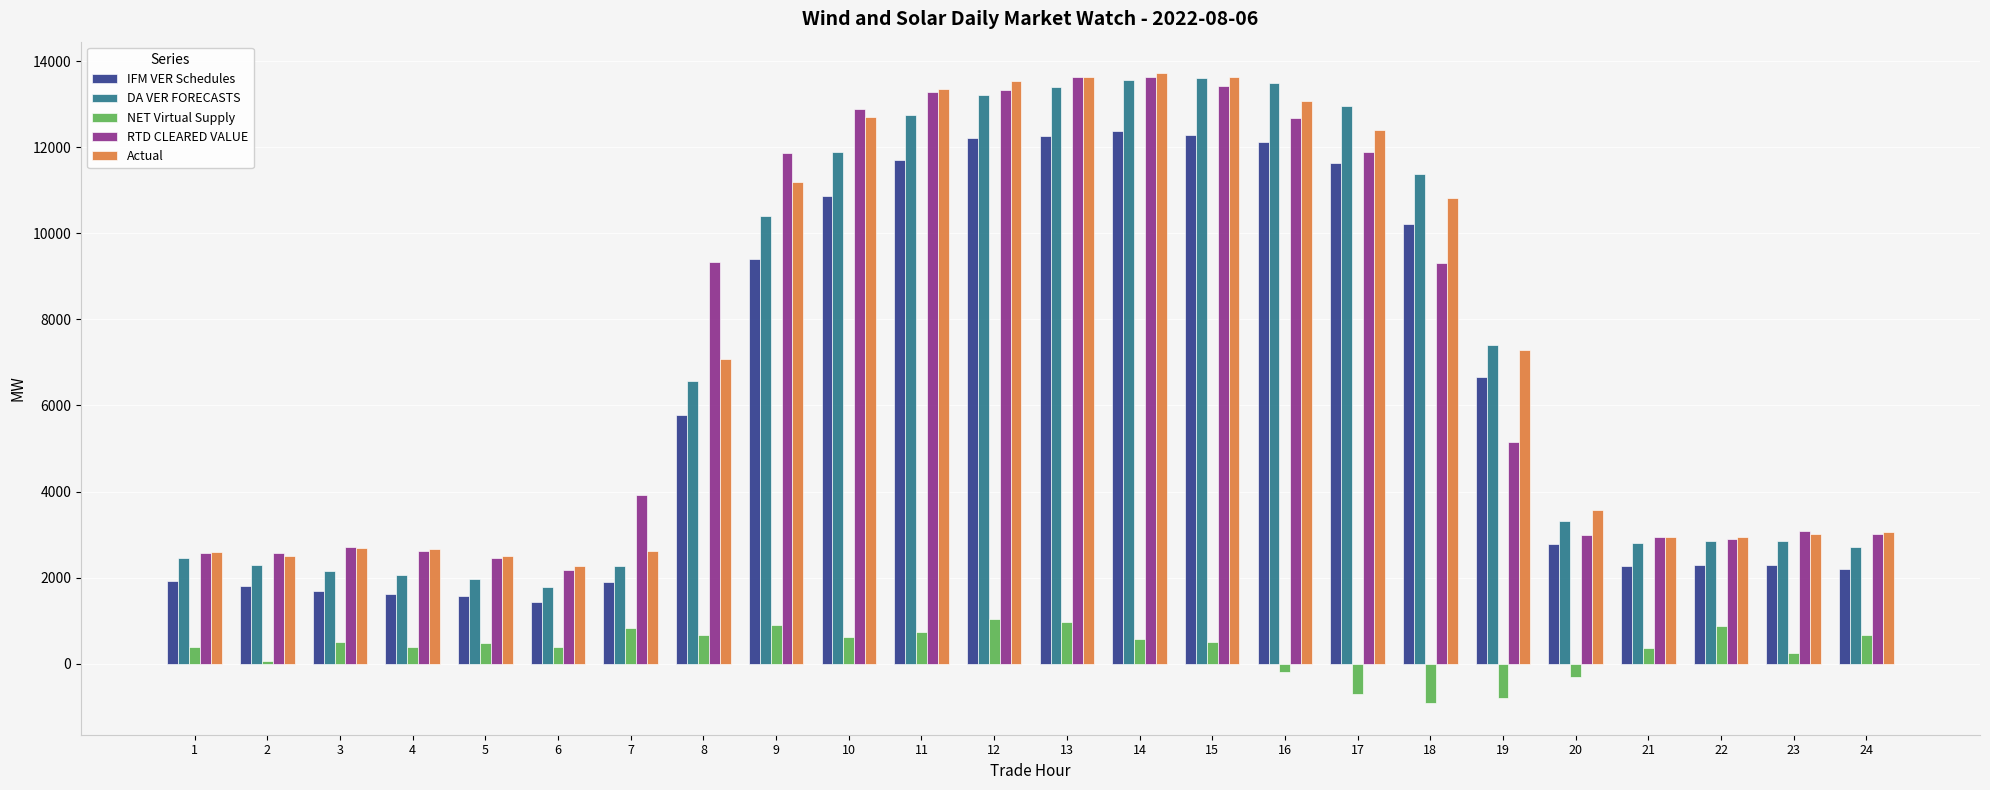

What is the spread (max minus min) of values at 11?

12603.6